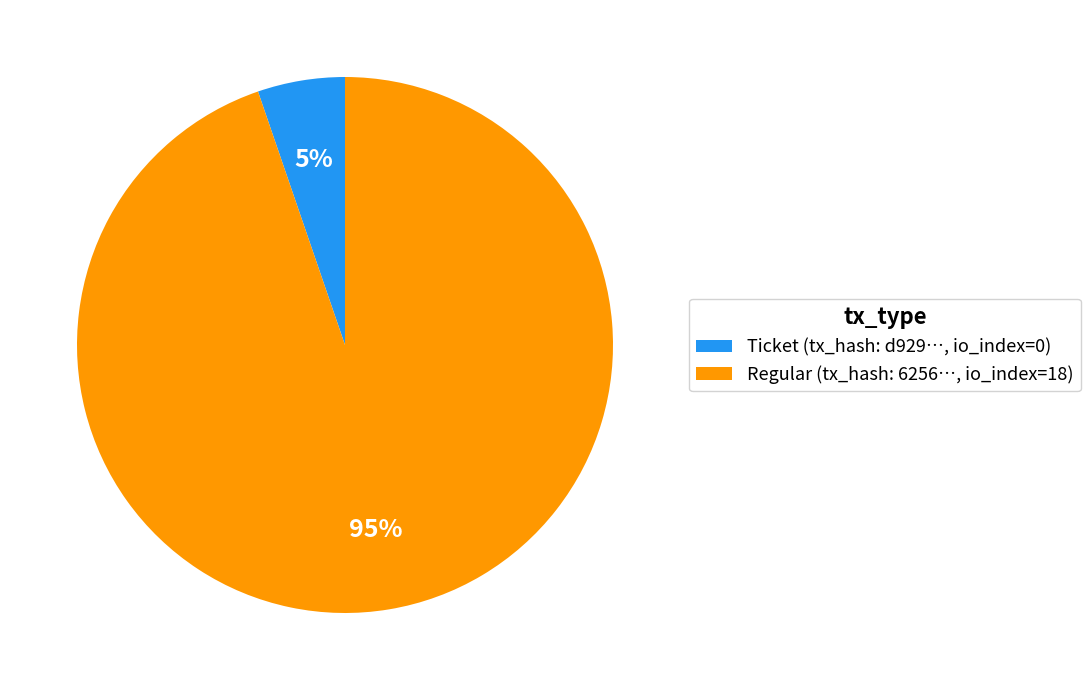

To the nearest percent, what is the average slice percentage?

50%